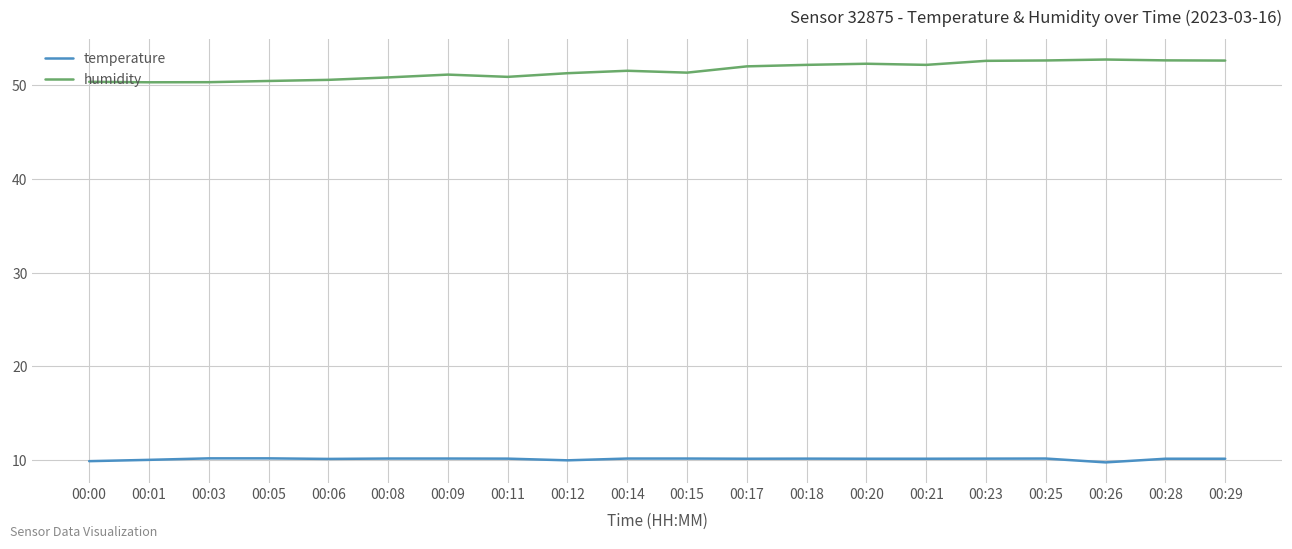

What is the difference between the maximum and minimum values in the humidity series?

2.4